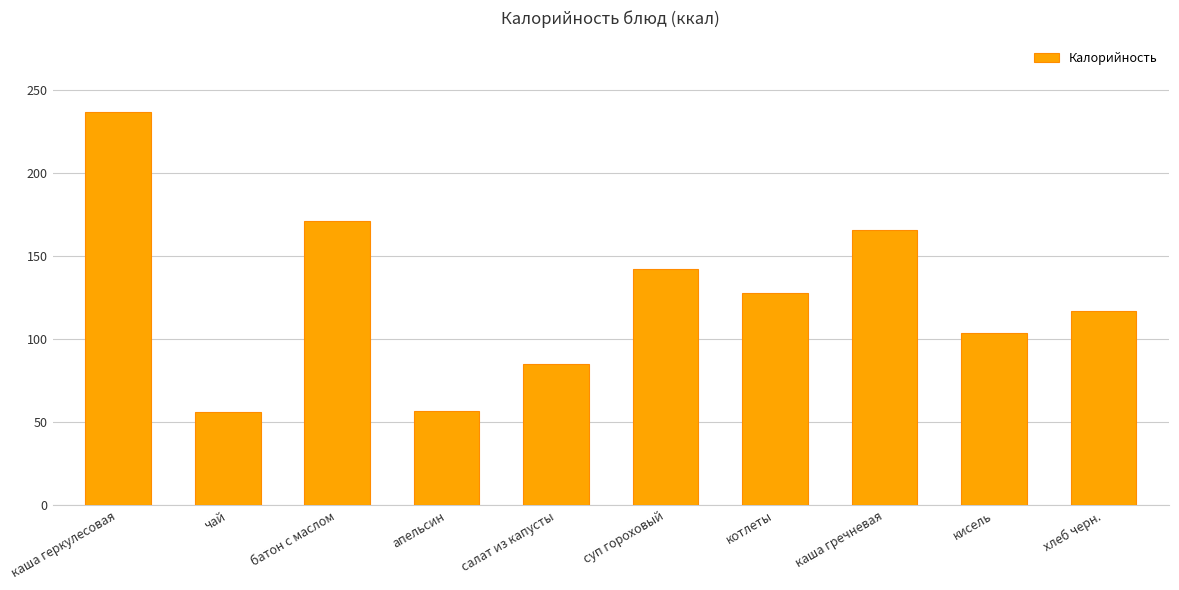

What is the sum of all values?

1263